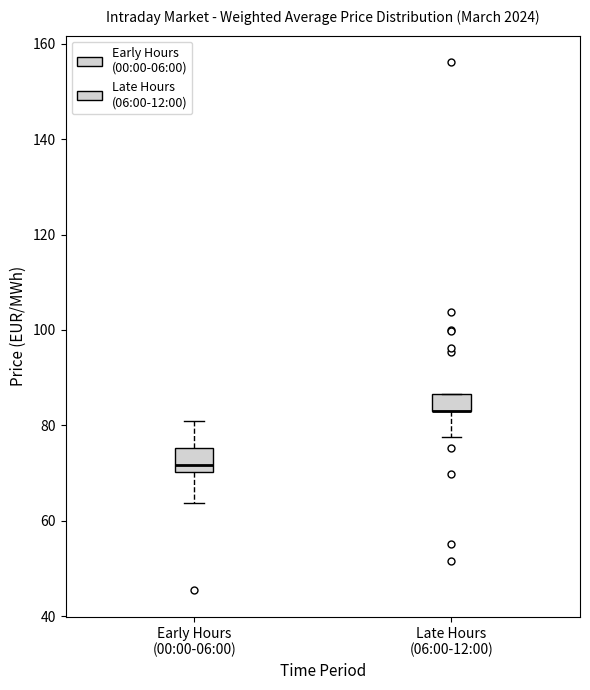

Reading left to right, transcribe this box plot: for each box, give where its median line is, the range the box spans, and where its two whiskers end, as read against the y-axis. The values are not printed on the chart, so give them approximately, as read against the axis.

Early Hours (00:00-06:00): median 72, box 70 to 76, whiskers 64 to 80
Late Hours (06:00-12:00): median 82 (drawn on the box's lower edge), box 82 to 86, whiskers 78 to 86